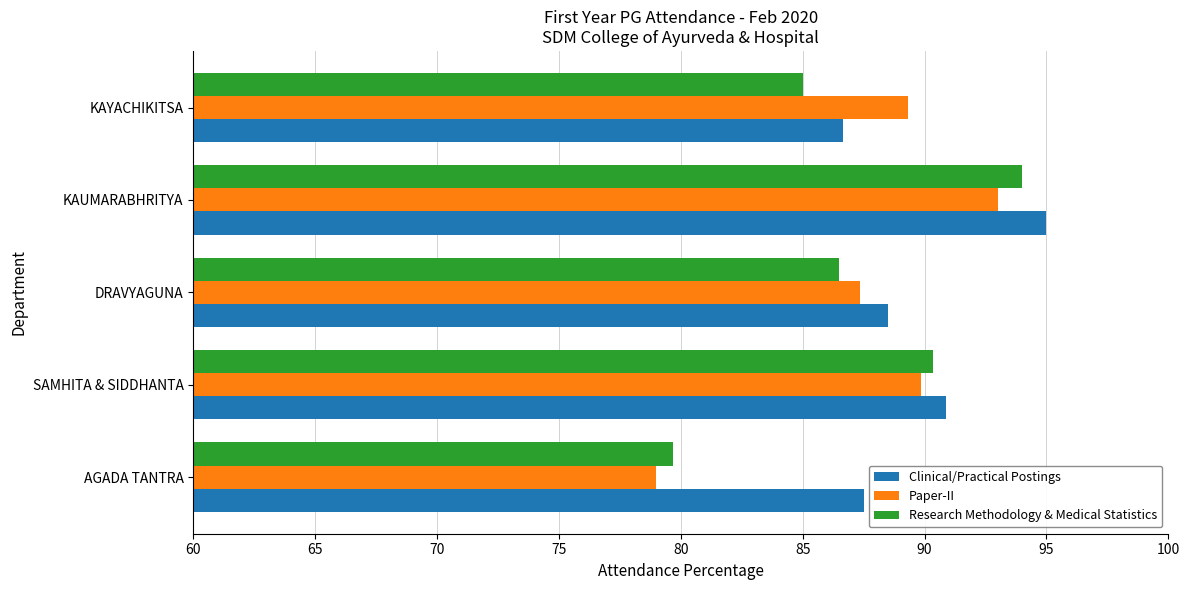

What are all the series names shown in the legend?

Clinical/Practical Postings, Paper-II, Research Methodology & Medical Statistics